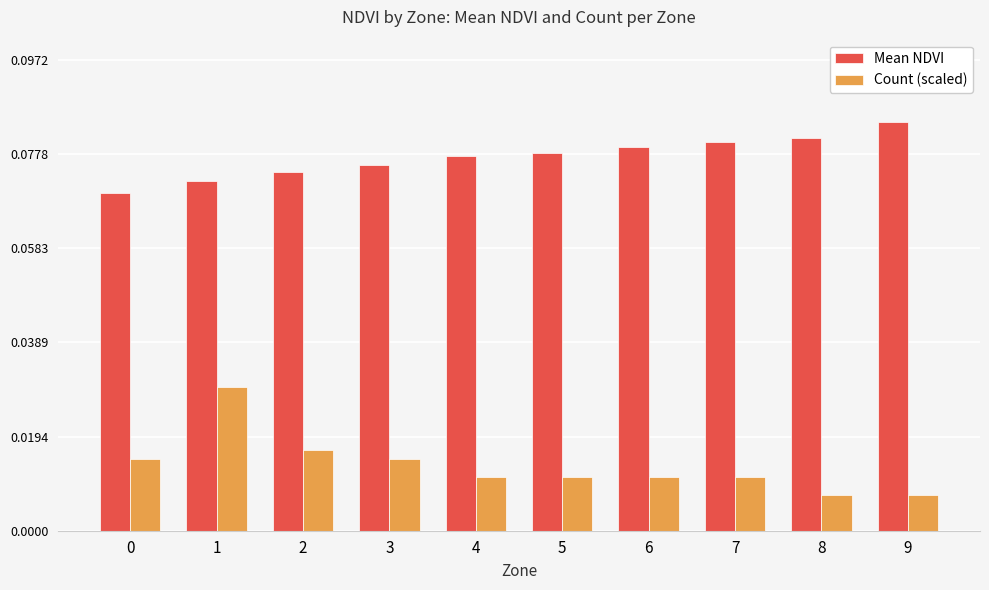

Rank the series by their maximum value, from highest to lowest.

Mean NDVI, Count (scaled)